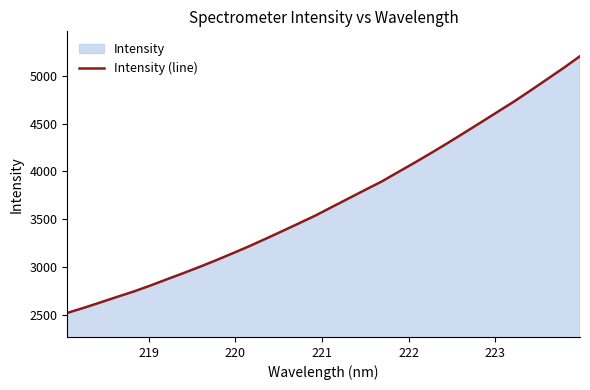

What is the difference between the maximum and minimum values?

2687.0